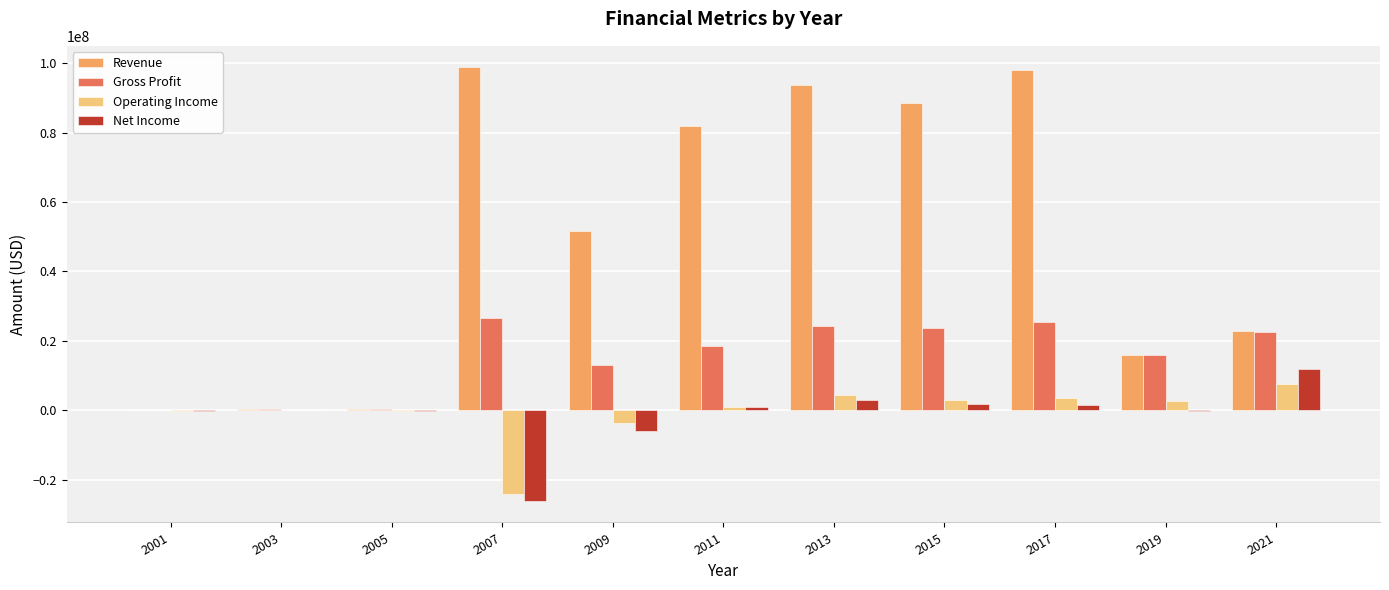

What is the average value of the Net Income series?

-1229788